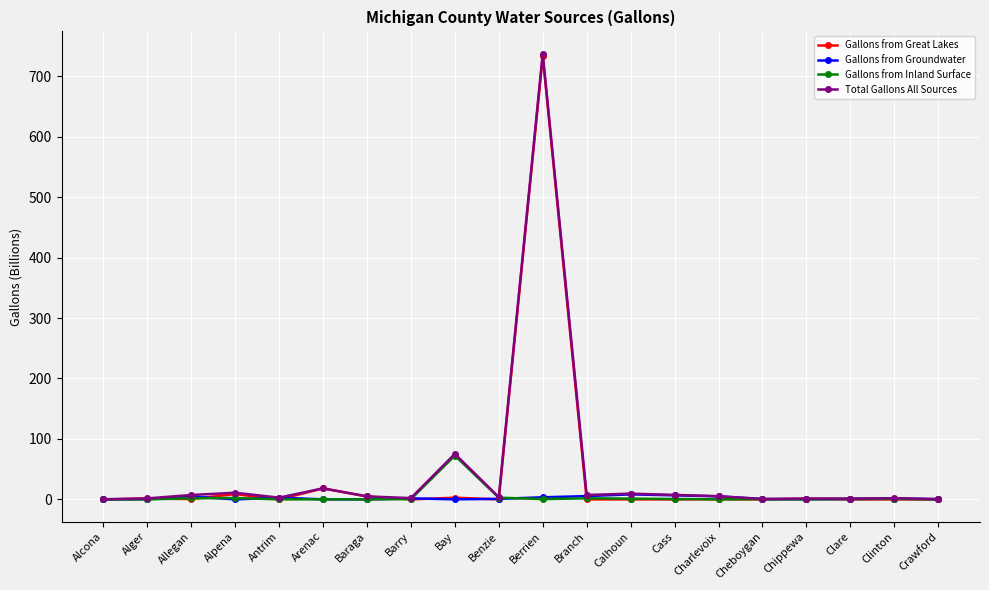

What position from the left is Branch?

12